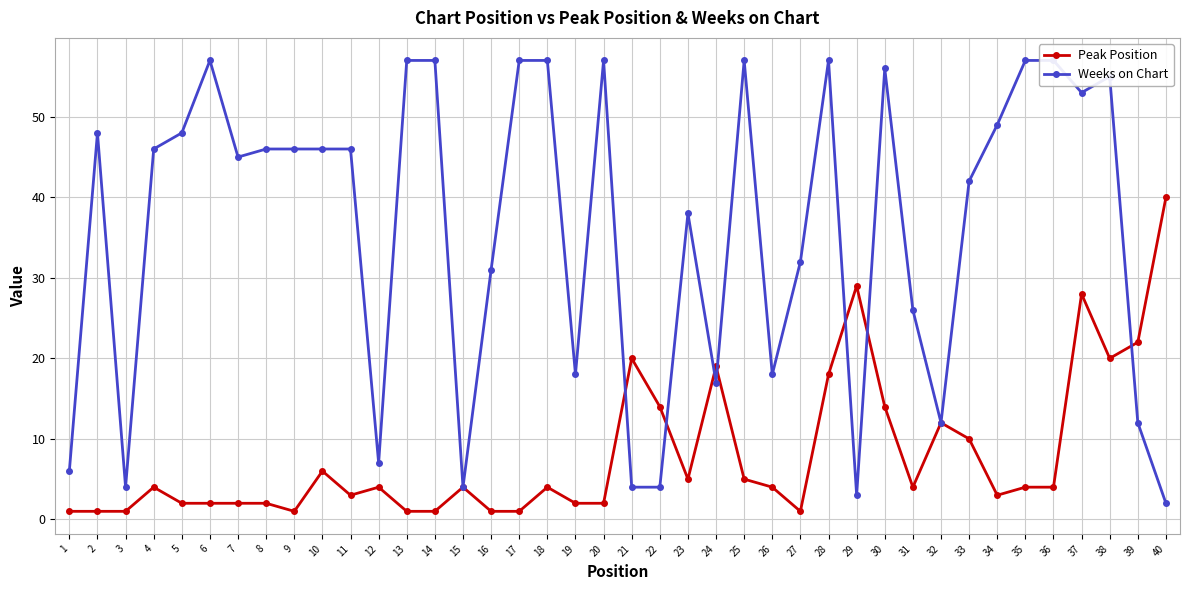

At which label does Weeks on Chart reach its minimum?

40